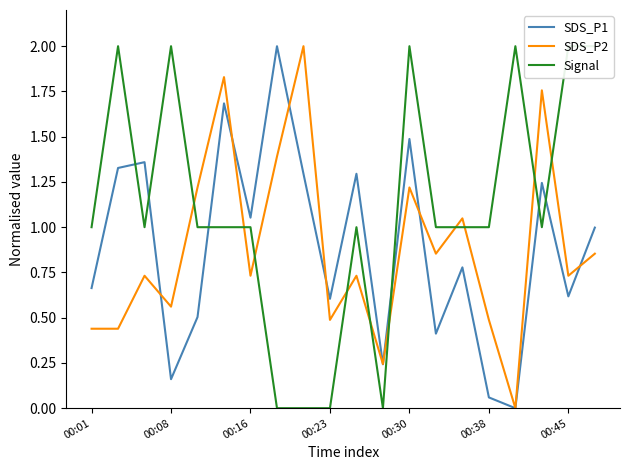

Is it true that SDS_P2 equals 0.8 at 00:23?

False